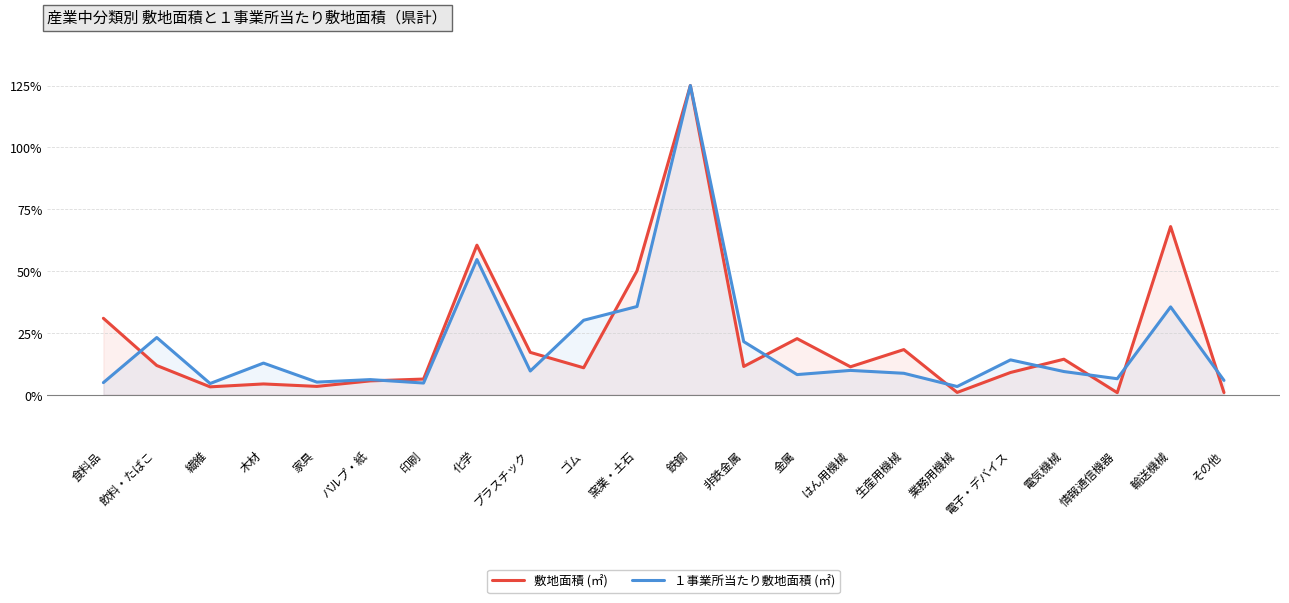

Reading left to right, list all the values displayed in this chart.

敷地面積 (㎡): 食料品=30.9	飲料・たばこ=11.8	繊維=3.2	木材=4.4	家具=3.4	パルプ・紙=5.6	印刷=6.3	化学=60.5	プラスチック=17.1	ゴム=10.9	窯業・土石=50.1	鉄鋼=125.0	非鉄金属=11.4	金属=22.7	はん用機械=11.3	生産用機械=18.2	業務用機械=0.9	電子・デバイス=9.0	電気機械=14.3	情報通信機器=0.8	輸送機械=68.0	その他=0.9
１事業所当たり敷地面積 (㎡): 食料品=4.9	飲料・たばこ=23.1	繊維=4.5	木材=12.8	家具=5.1	パルプ・紙=6.1	印刷=4.7	化学=54.6	プラスチック=9.6	ゴム=30.1	窯業・土石=35.7	鉄鋼=125.0	非鉄金属=21.5	金属=8.1	はん用機械=9.8	生産用機械=8.7	業務用機械=3.3	電子・デバイス=14.1	電気機械=9.4	情報通信機器=6.5	輸送機械=35.5	その他=5.8